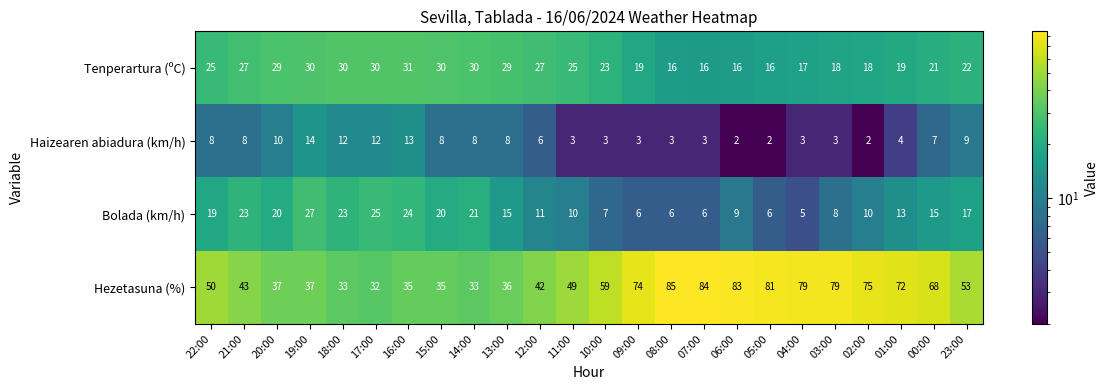

The Hezetasuna (%) series shows 127 at 02:00. True or false?

False